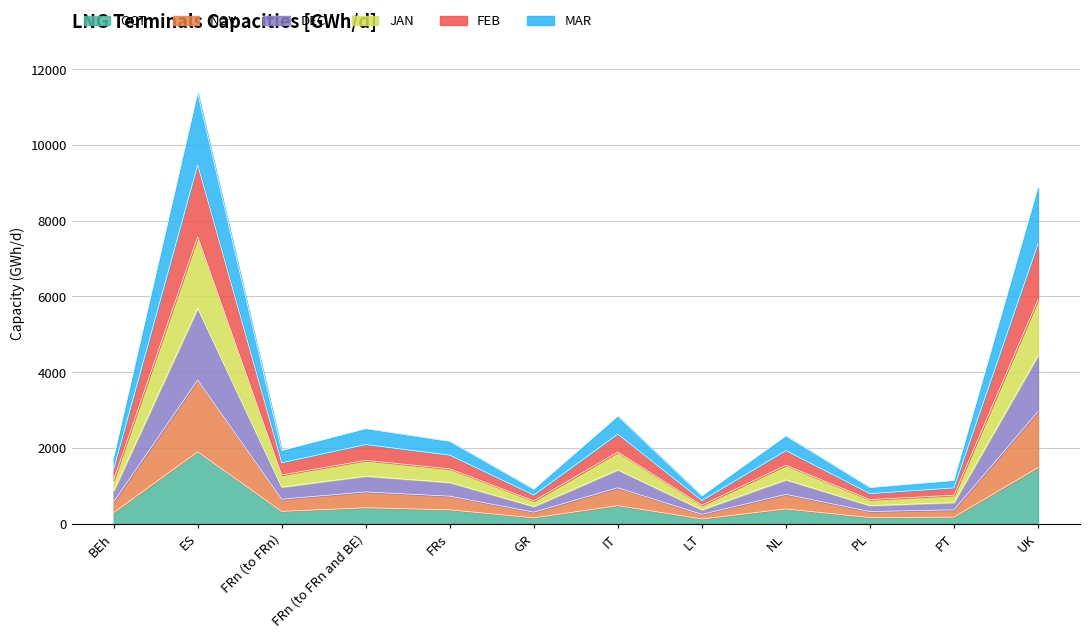

How many data points does each series have?

12